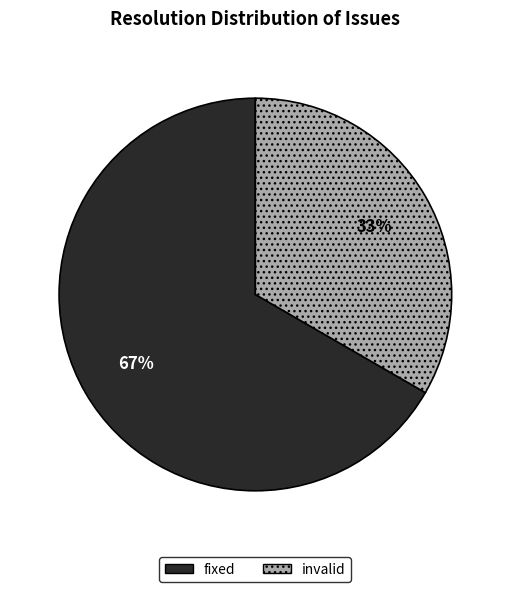

Between fixed and invalid, which is larger?

fixed